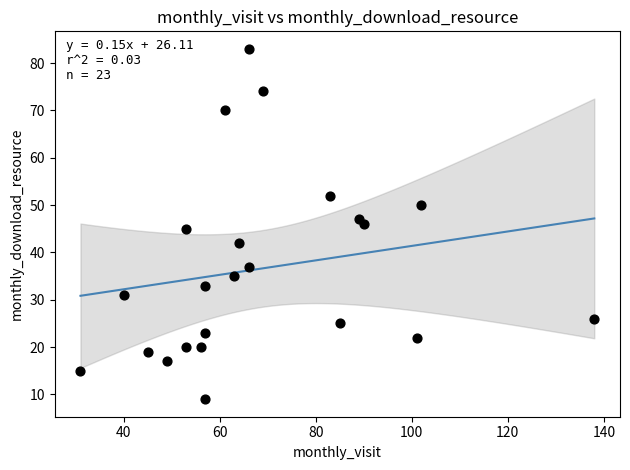

What is the range of X values (max minus min)?

107